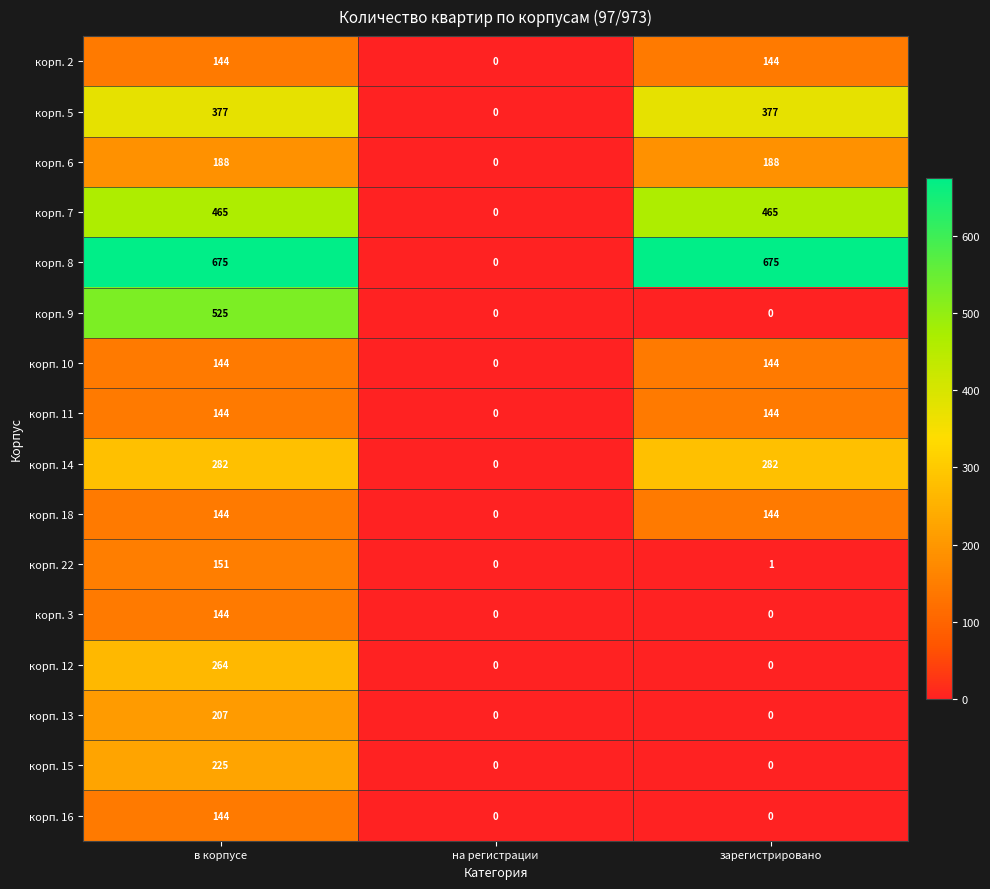

What is the average value of the корп. 13 series?

69